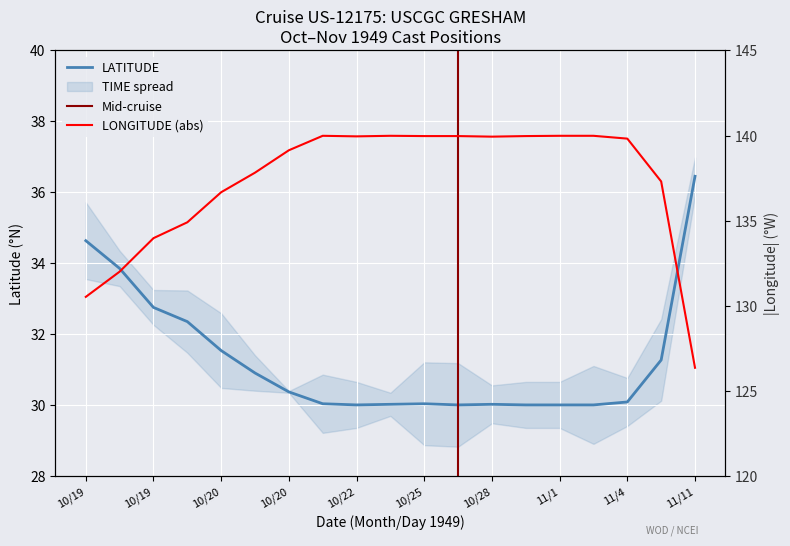

How many distinct data groups are displayed?

2